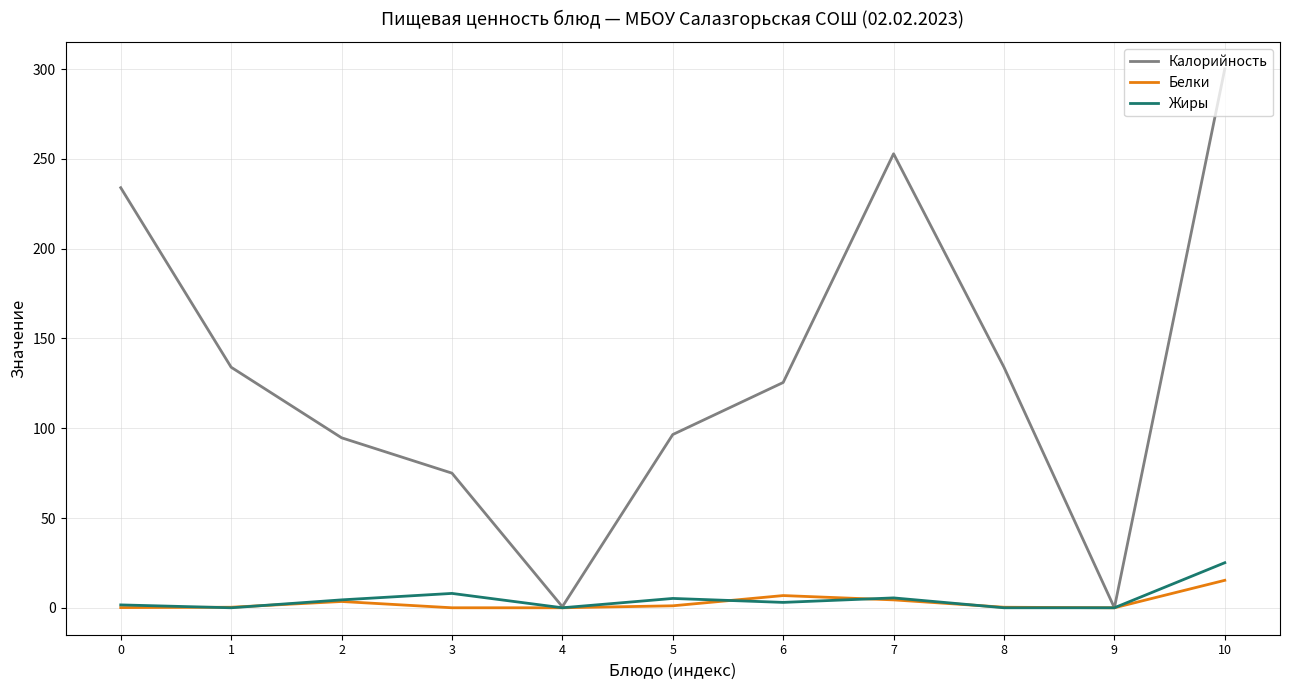

What is the maximum value shown in the chart?

300.2